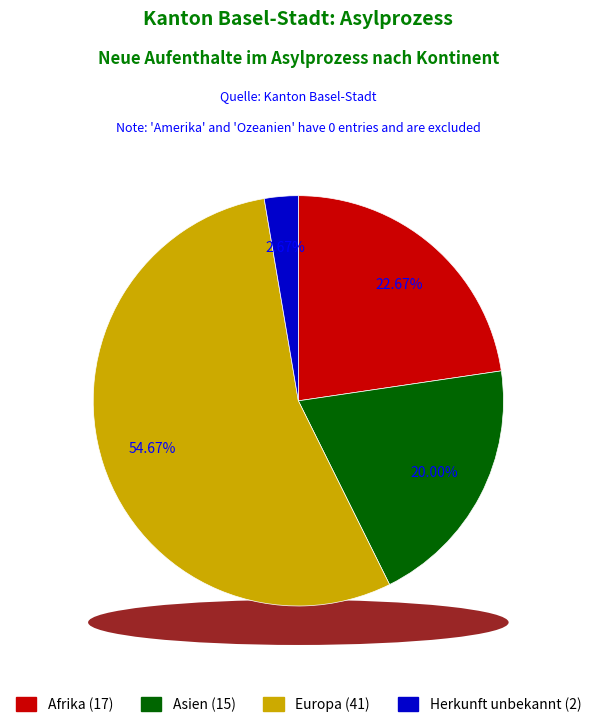

Combined, what portion of the pie is Afrika and Herkunft unbekannt?

25.3%